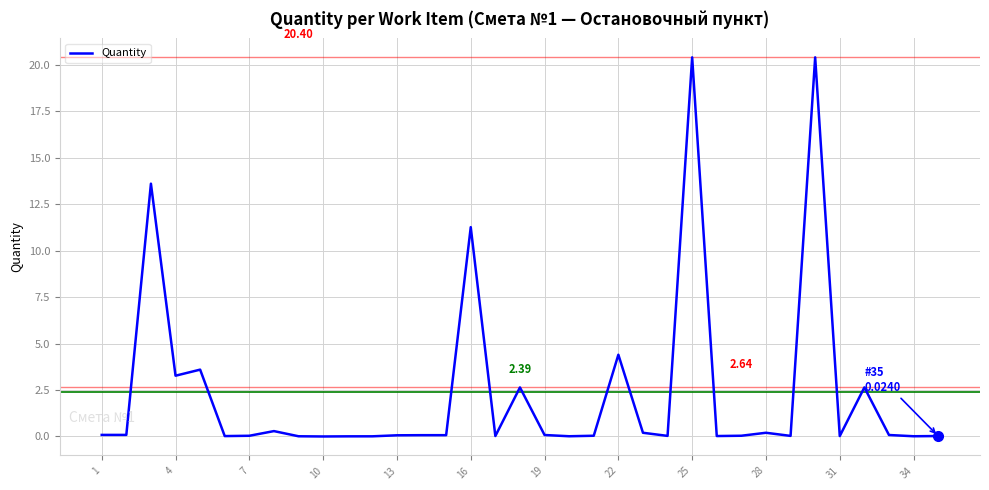

What is the difference between the maximum and minimum values?

20.4